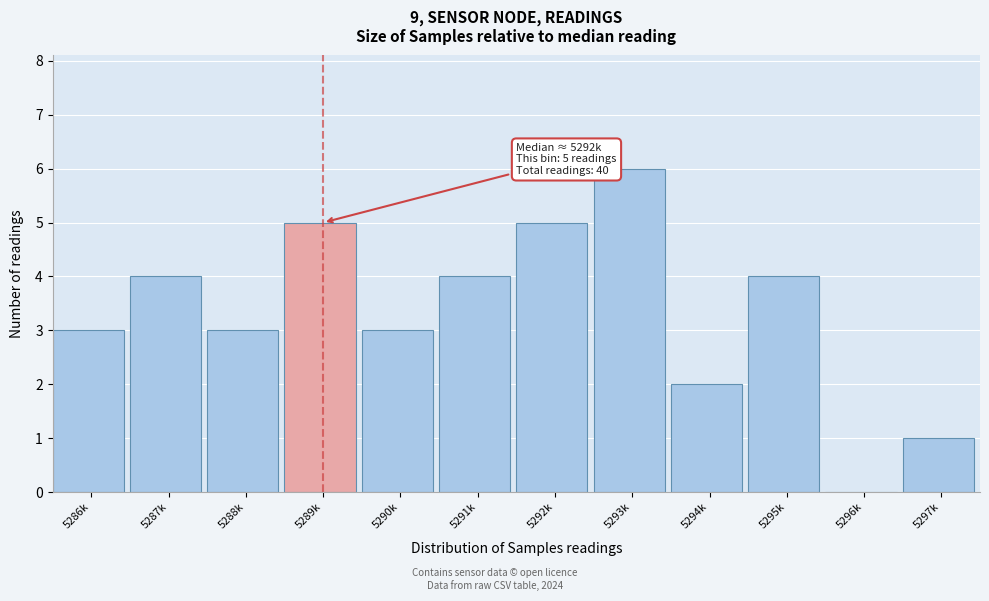

Reading right to left, transcribe all the data shown in this chart.

5297k=1	5296k=0	5295k=4	5294k=2	5293k=6	5292k=5	5291k=4	5290k=3	5289k=5	5288k=3	5287k=4	5286k=3